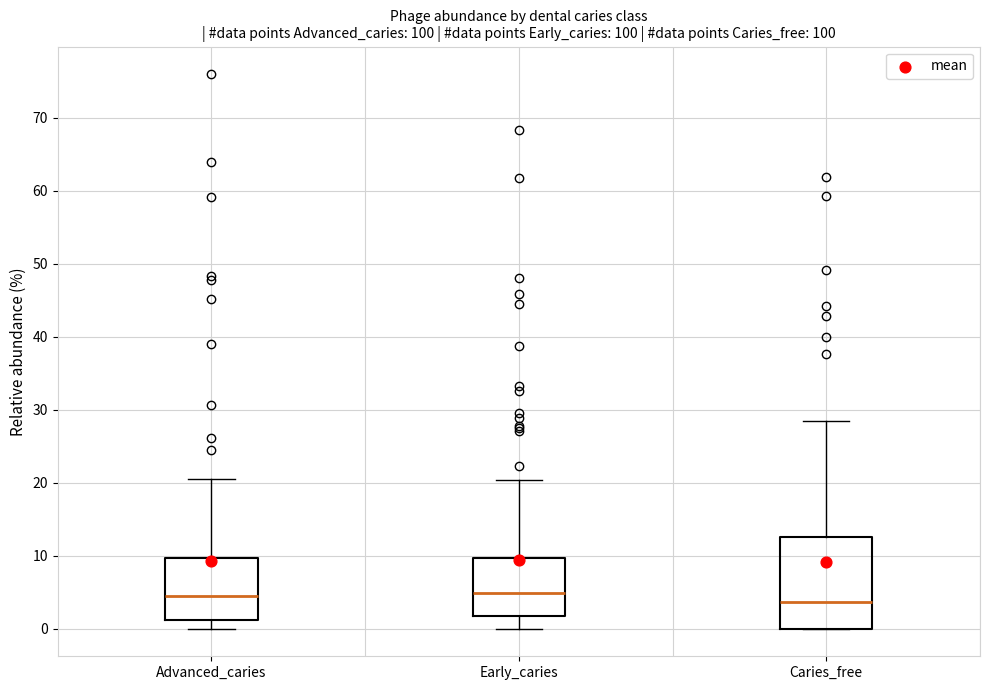

Where is the lower edge of the box for Advanced_caries on the y-axis? The values are not printed on the chart, so give them approximately, as read against the axis.

1